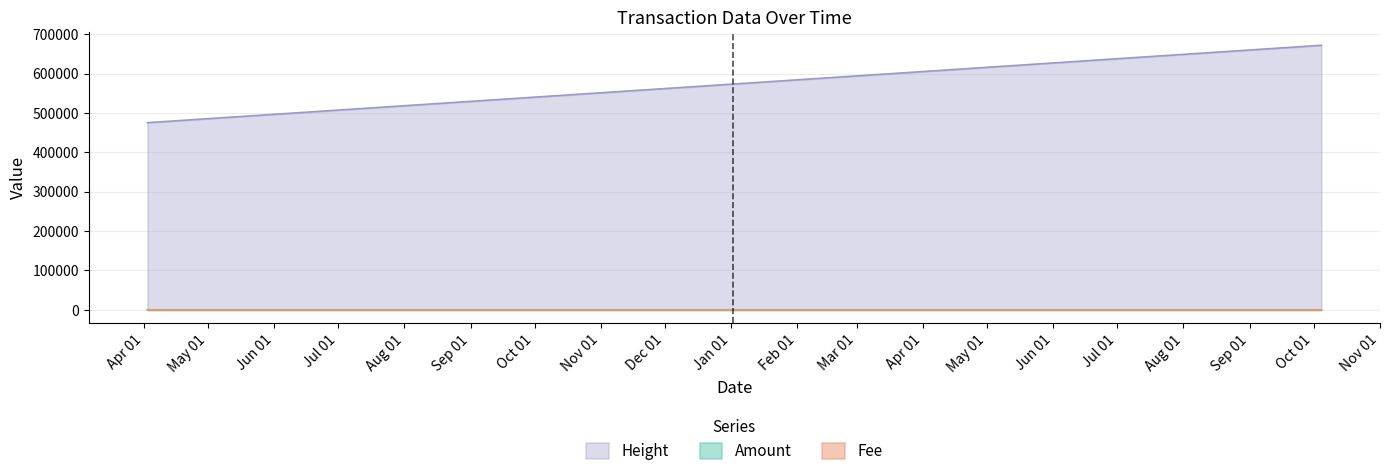

Does the chart display data point markers on the line(s)?

No